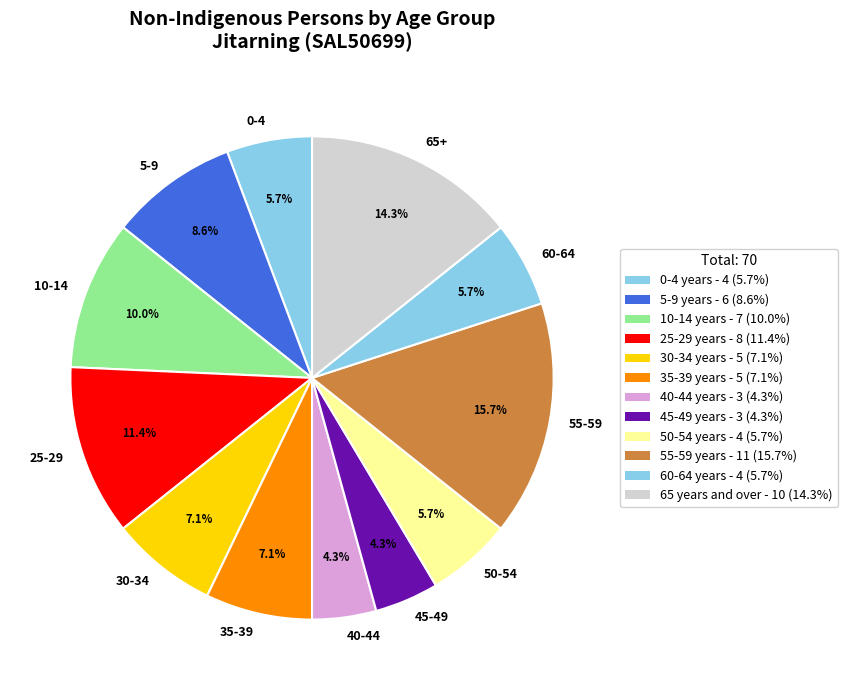

Between 50-54 and 5-9, which is larger?

5-9